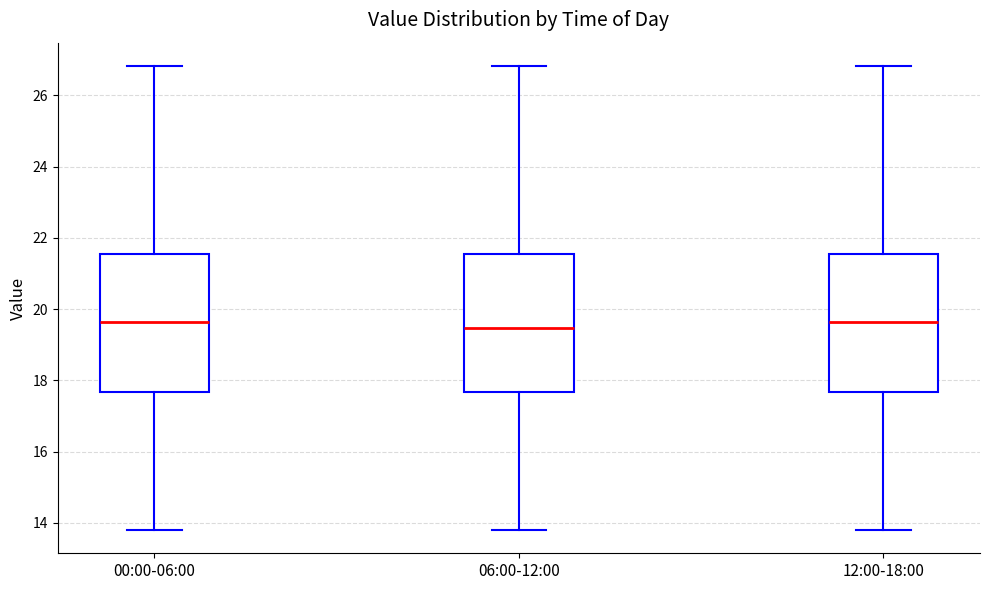

Where is the lower edge of the box for 12:00-18:00 on the y-axis? The values are not printed on the chart, so give them approximately, as read against the axis.

17.6